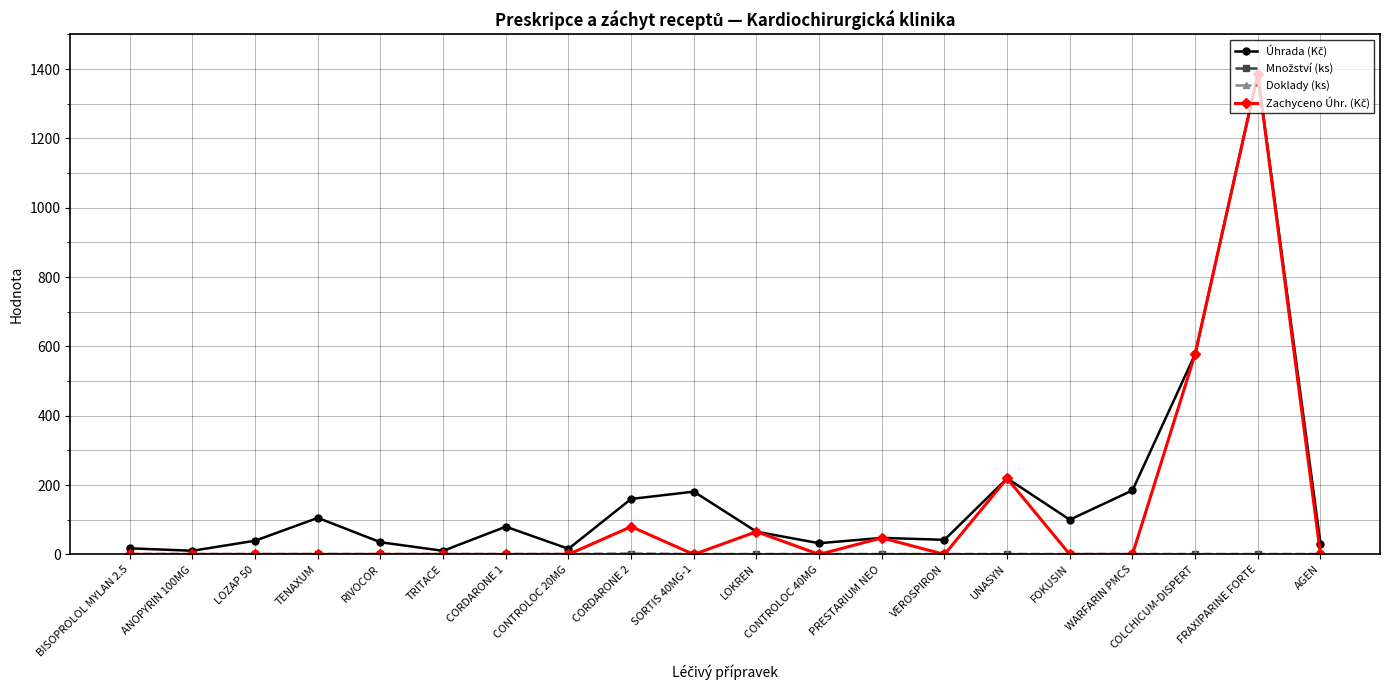

What is the greatest value displayed?

1385.6